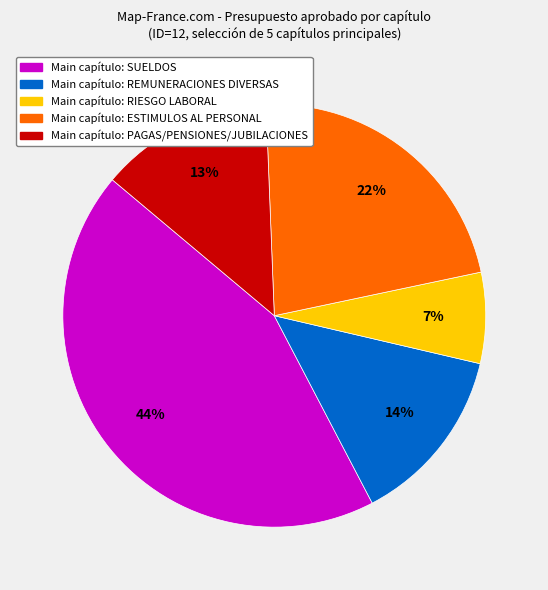

To the nearest percent, what is the difference between the largest and smallest slice percentages?

37%